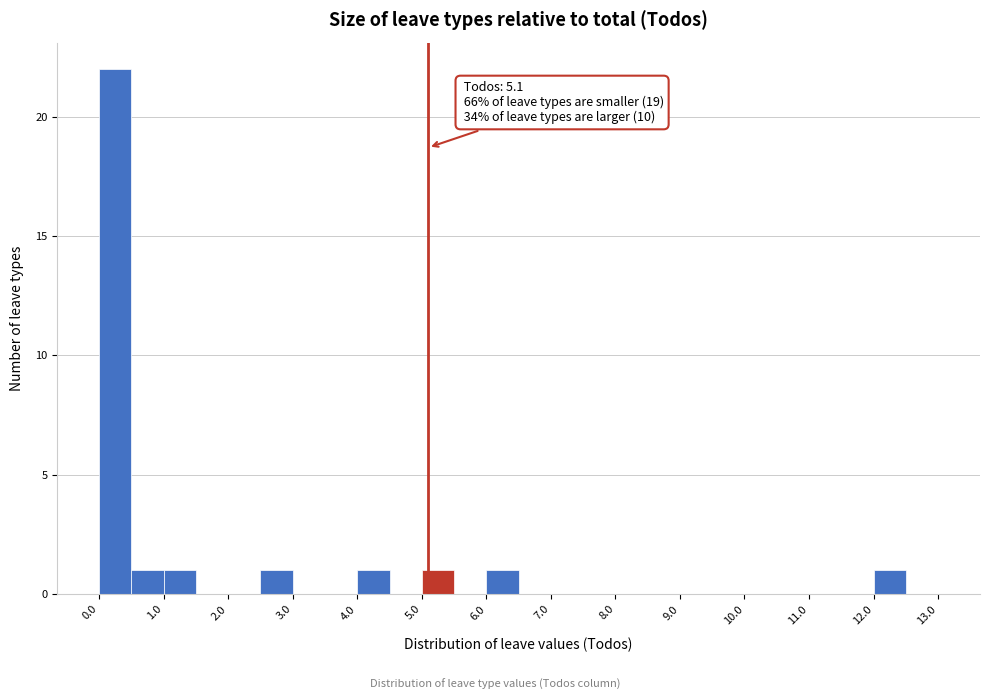

Over which range of the x-axis is the bar tallest?

0.0 to 0.5